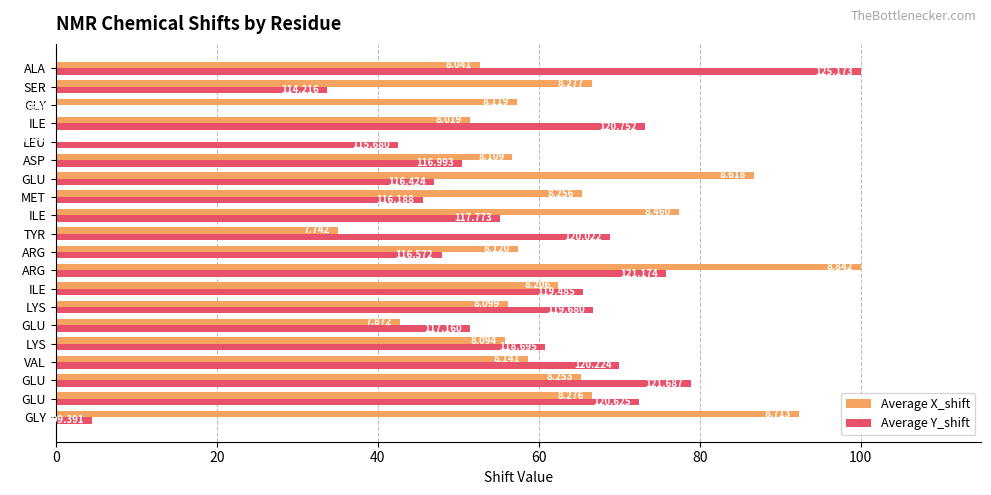

What are all the series names shown in the legend?

Average X_shift, Average Y_shift